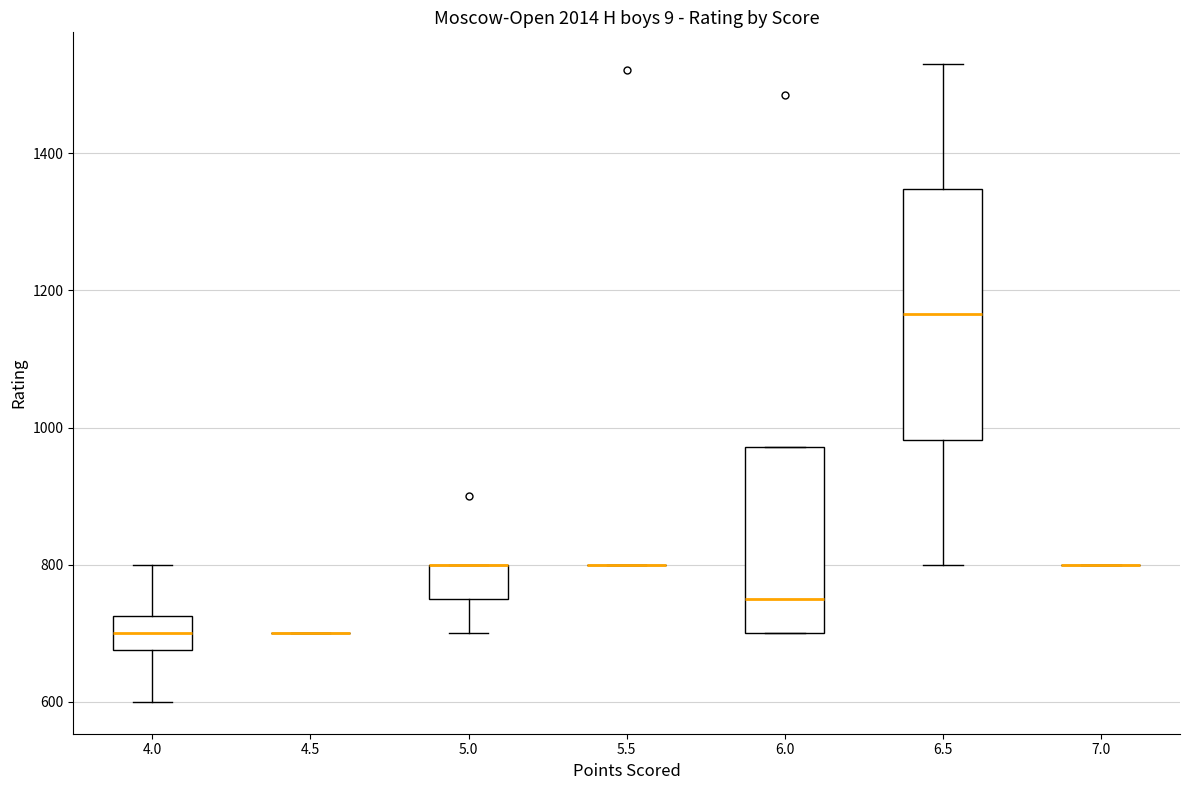

Which box is the tallest, from its lower edge to its upper edge?

6.5